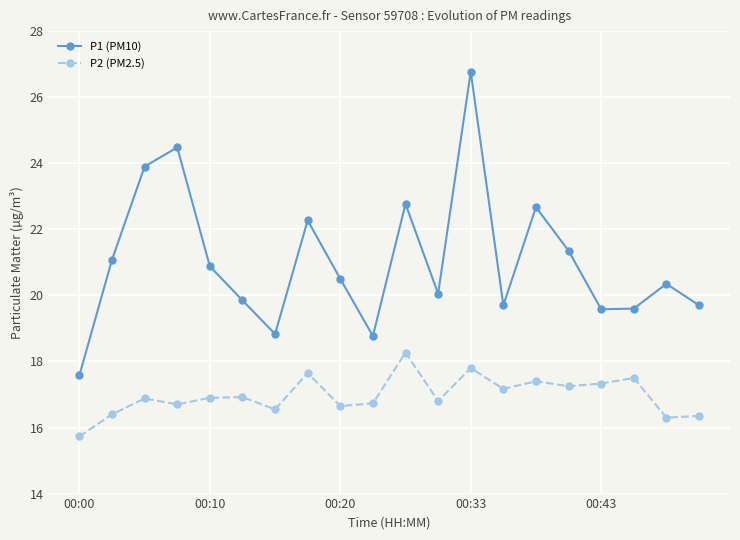

List the series in order of their overall mean, highest first.

P1 (PM10), P2 (PM2.5)